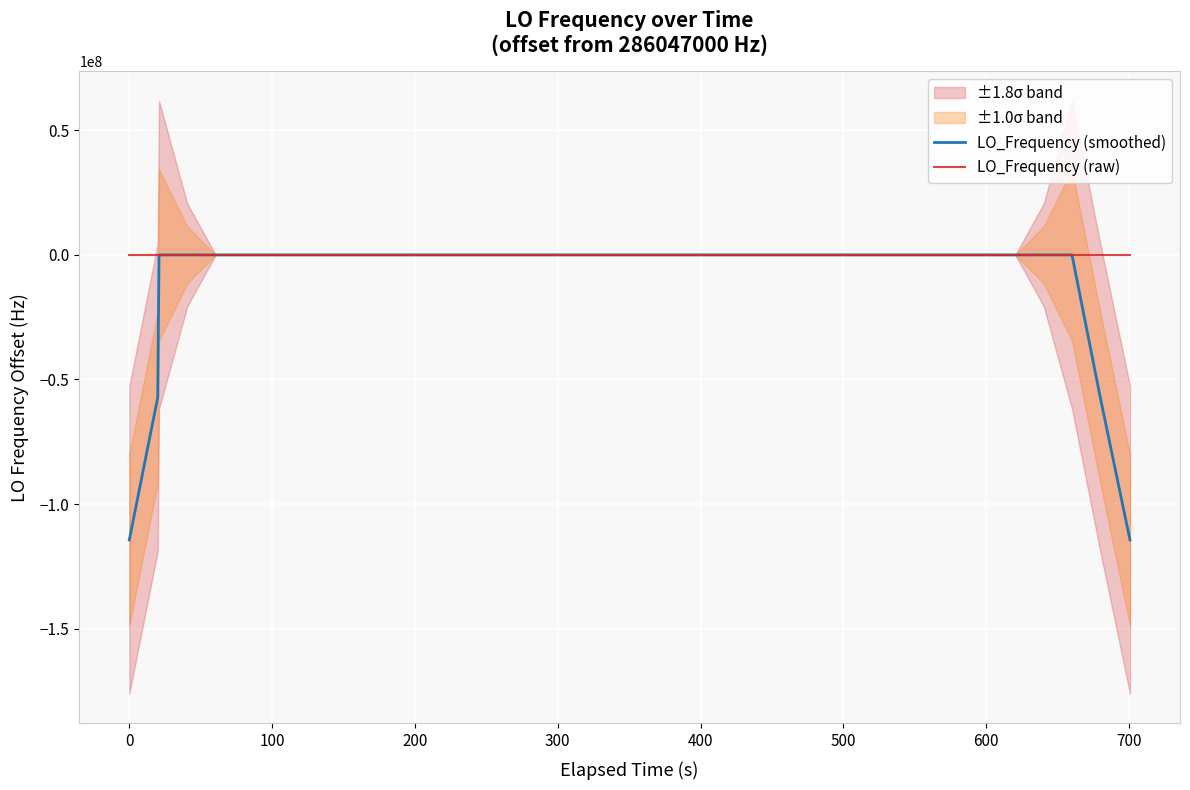

What is the lowest value of the LO_Frequency (smoothed) series?

-114418802.0